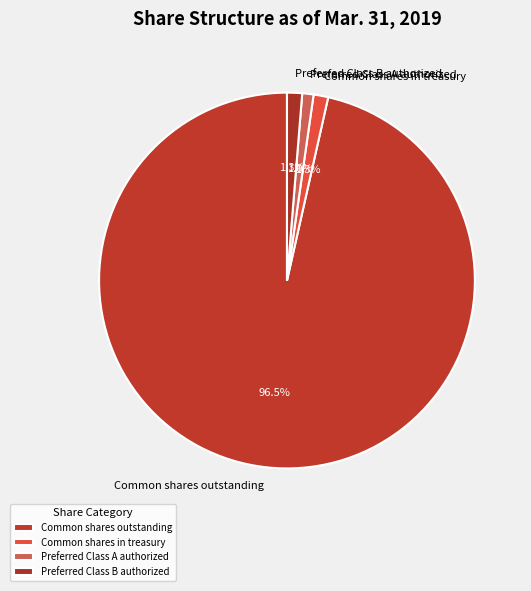

Does Preferred Class A authorized account for over 50% of the chart?

No